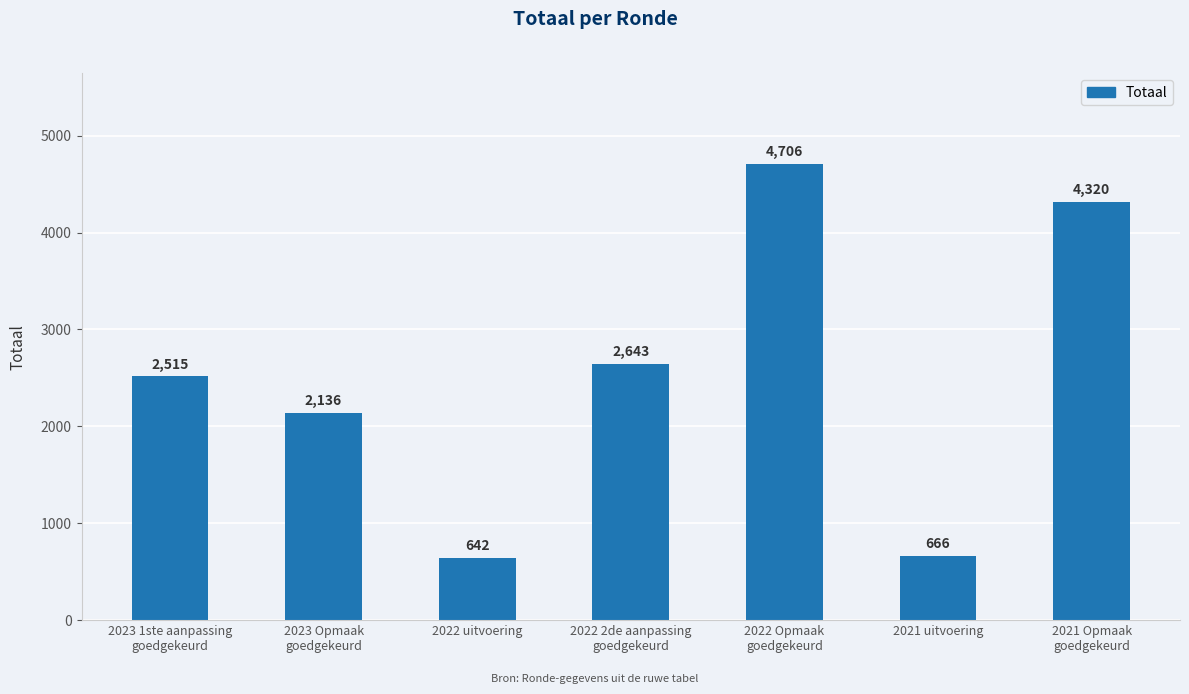

What is the greatest value displayed?

4706